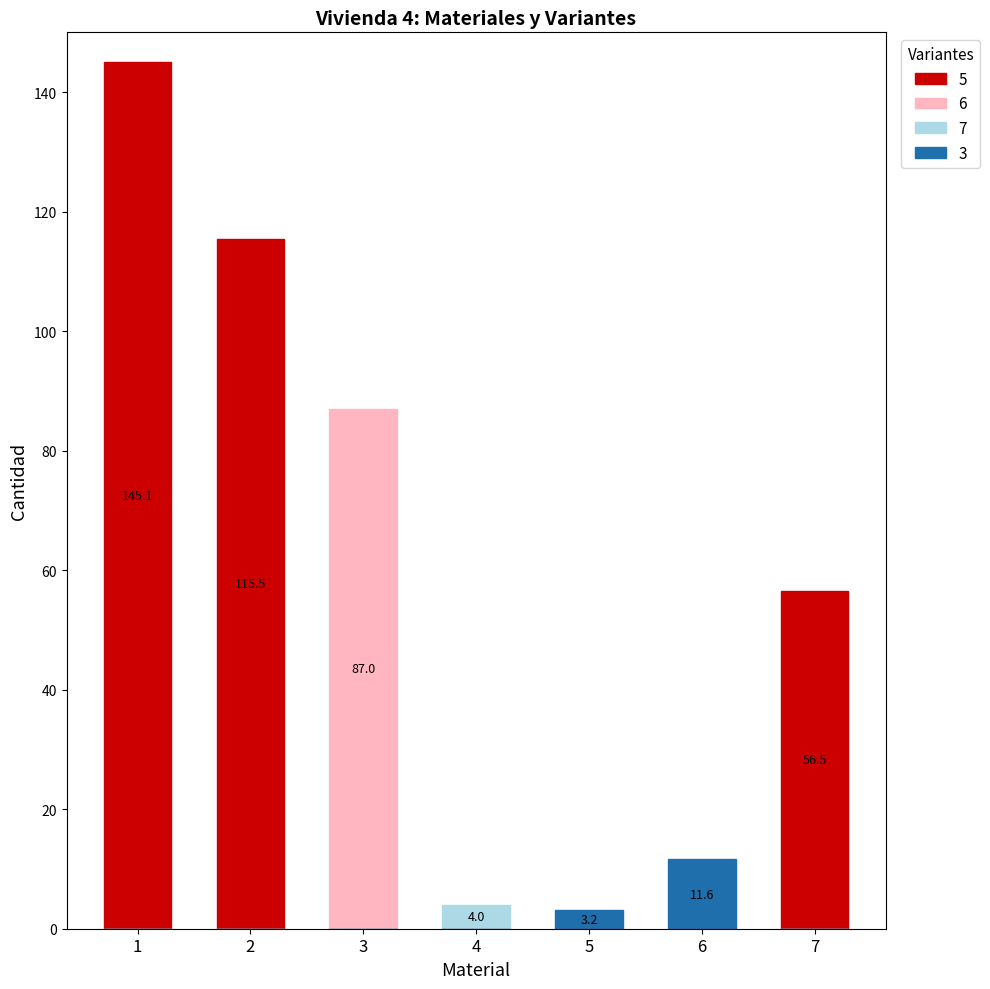

What is the average value of the 7 series?

0.6